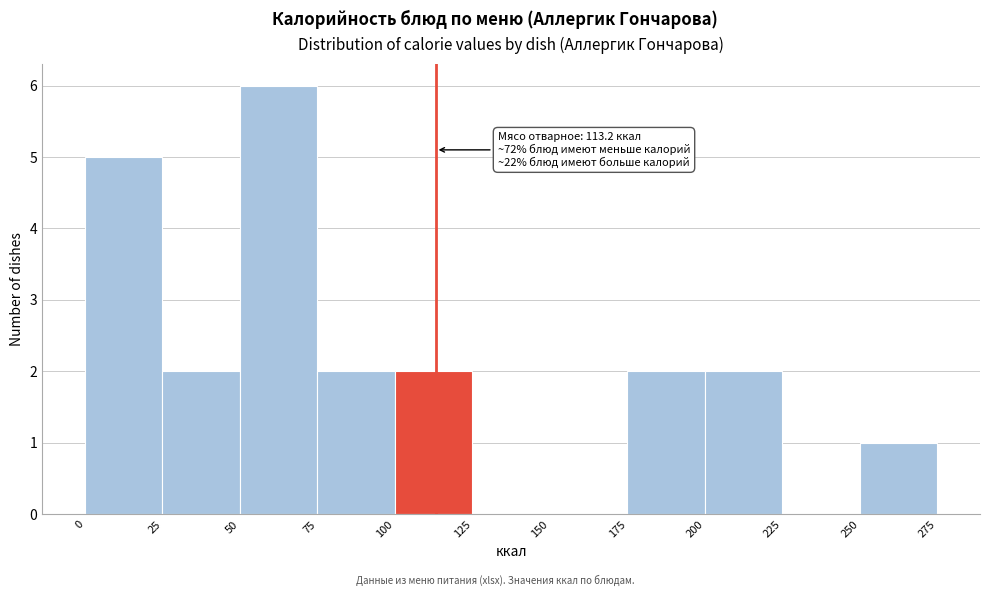

Over which range of the x-axis is the bar tallest?

50 to 75